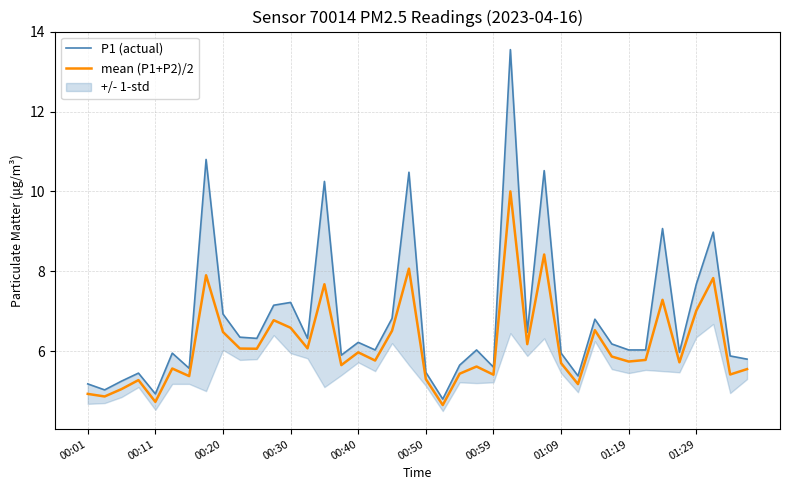

True or false: mean (P1+P2)/2 has a value of 2.8 at 01:19.

False